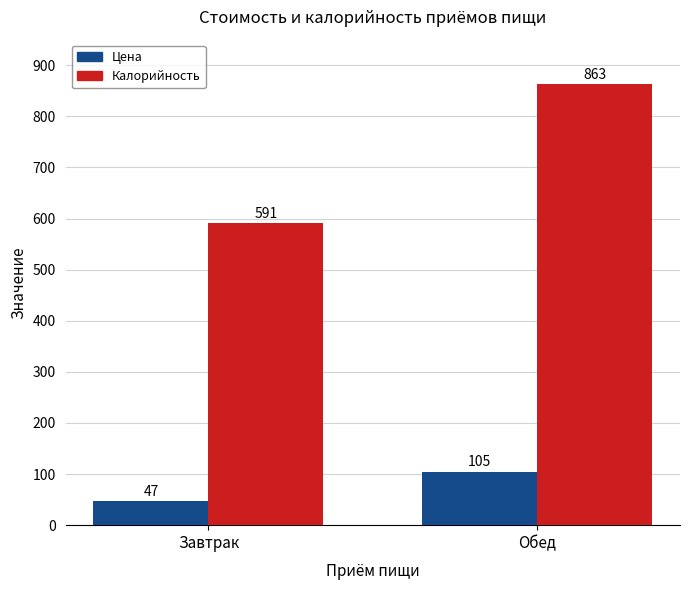

What is the difference between the Калорийность values at Завтрак and Обед?

272